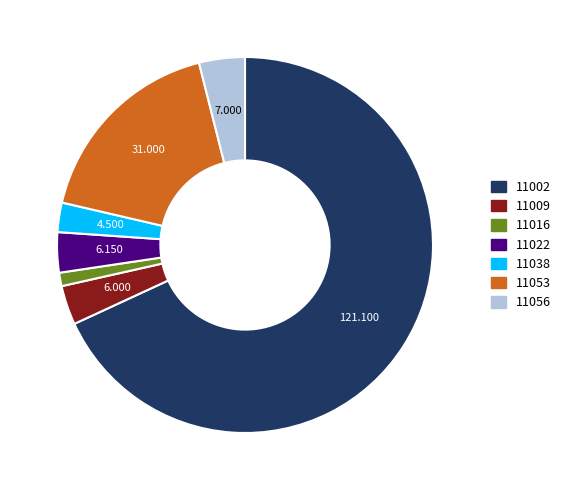

Is there a majority slice in this chart?

Yes